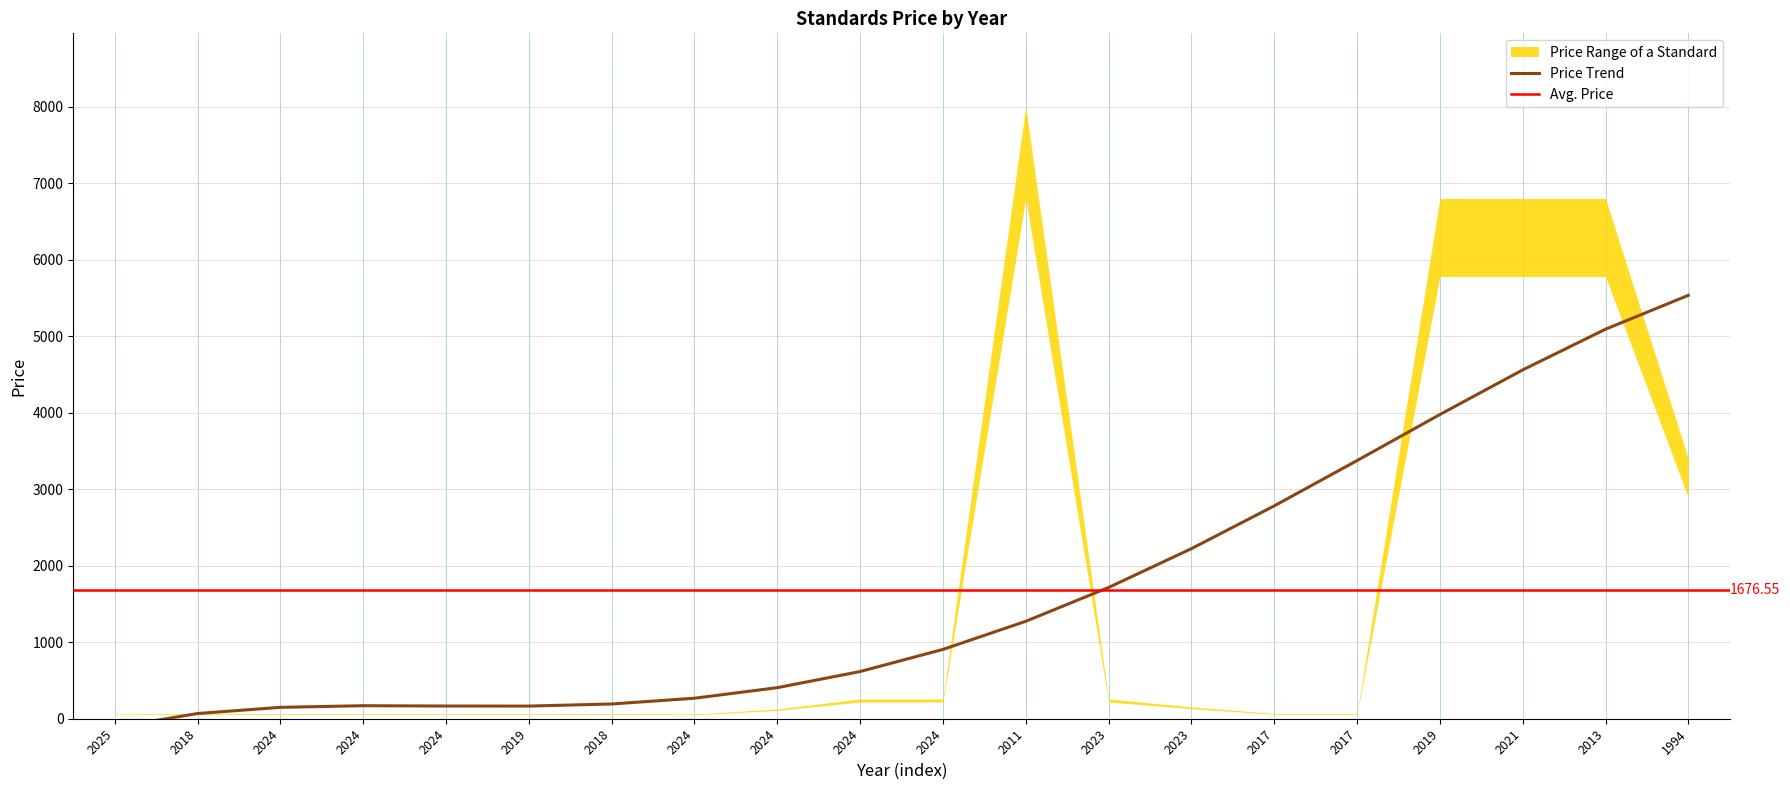

Which has a higher value, 2024 or 2025?

2024